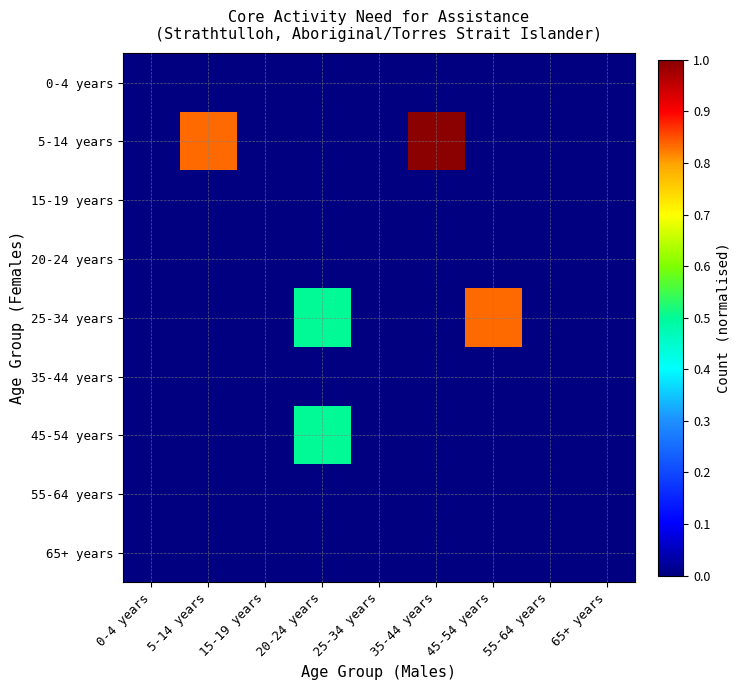

At how many categories does at least one series exceed 0?

4